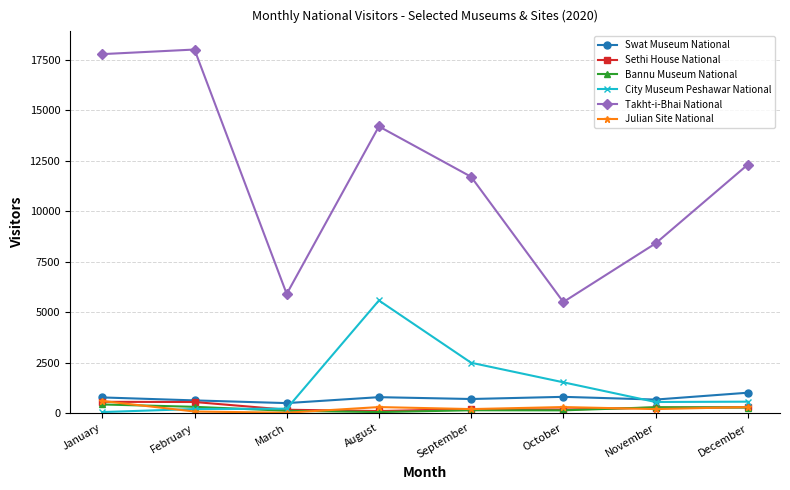

True or false: Julian Site National and Takht-i-Bhai National intersect in this chart.

False